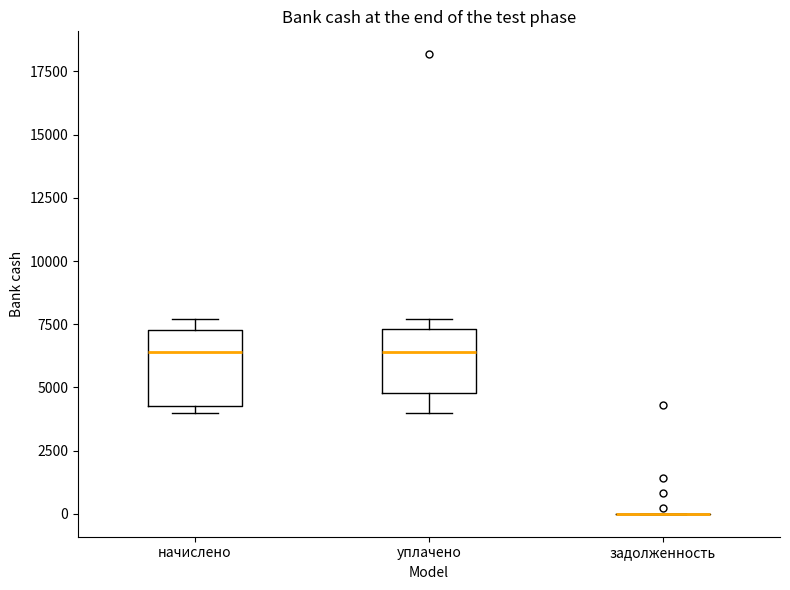

Reading left to right, transcribe this box plot: for each box, give where its median line is, the range the box spans, and where its two whiskers end, as read against the y-axis. The values are not printed on the chart, so give them approximately, as read against the axis.

начислено: median 6500, box 4000 to 7500, whiskers 4000 (just below the box's lower edge) to 7500 (just above the box's upper edge)
уплачено: median 6500, box 5000 to 7500, whiskers 4000 to 7500 (just above the box's upper edge)
задолженность: box collapsed to a line at 0, whiskers 0 to 0